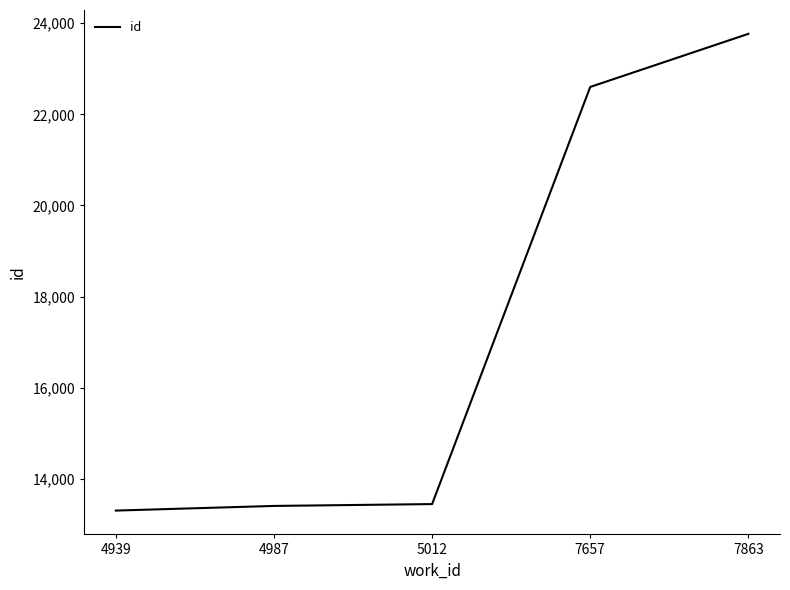

Which label corresponds to the largest value in the chart?

7863